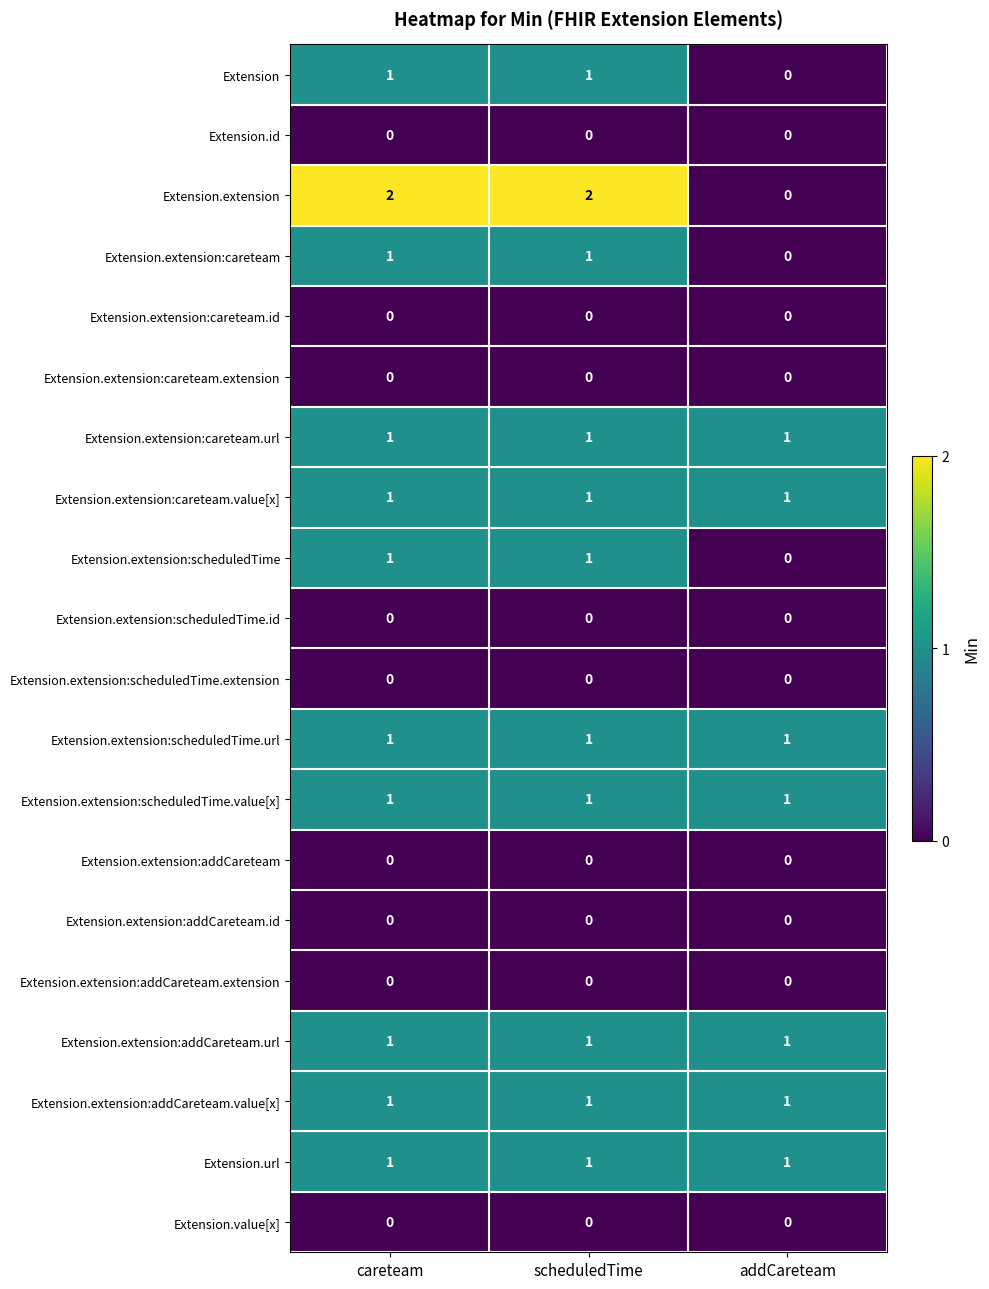

The Extension.extension series shows -1 at addCareteam. True or false?

False